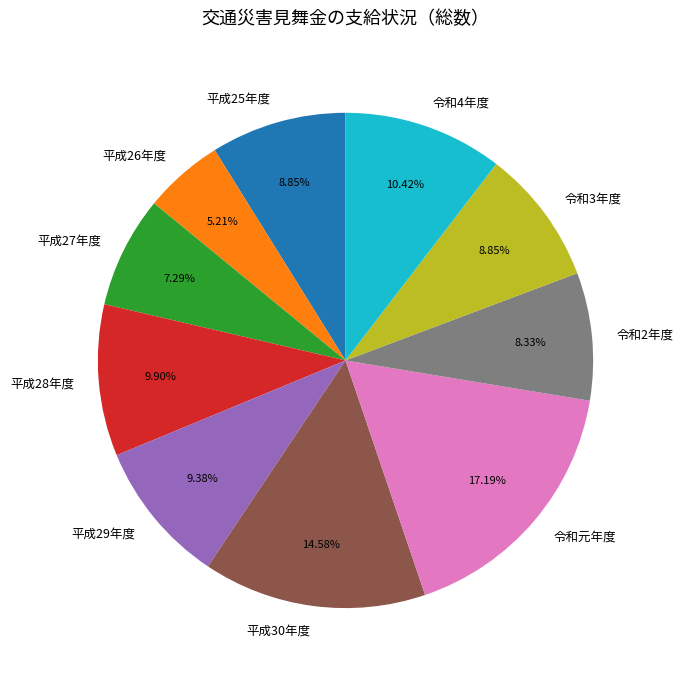

To the nearest percent, what is the difference between the largest and smallest slice percentages?

12%